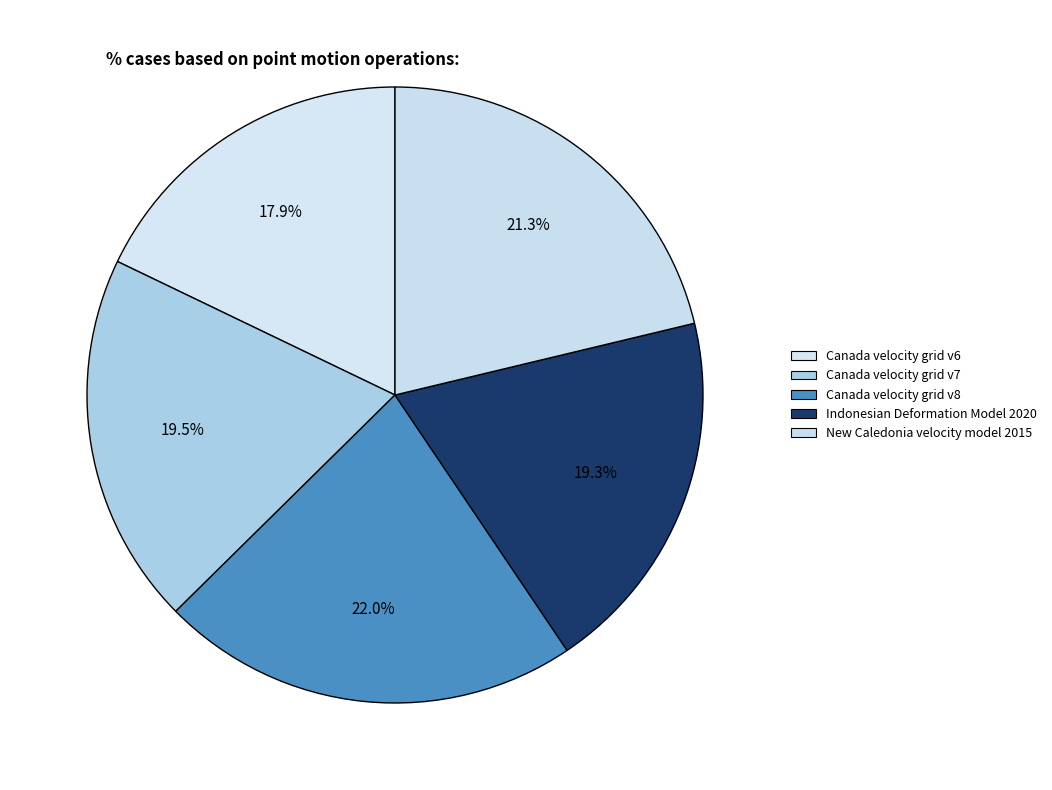

Is there any slice that represents more than half of the pie?

No